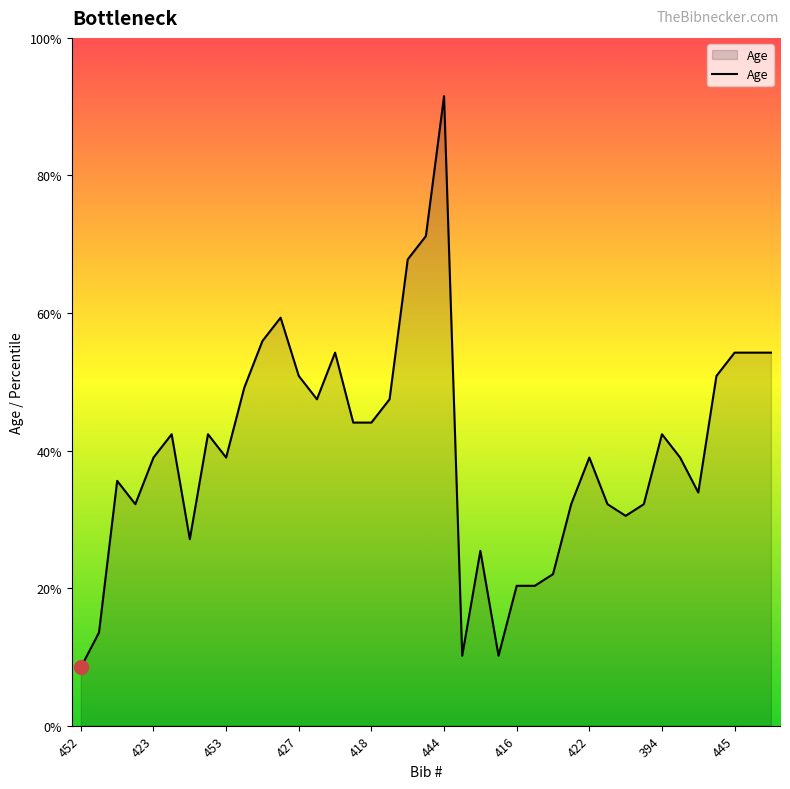

Does the chart display data point markers on the line(s)?

No